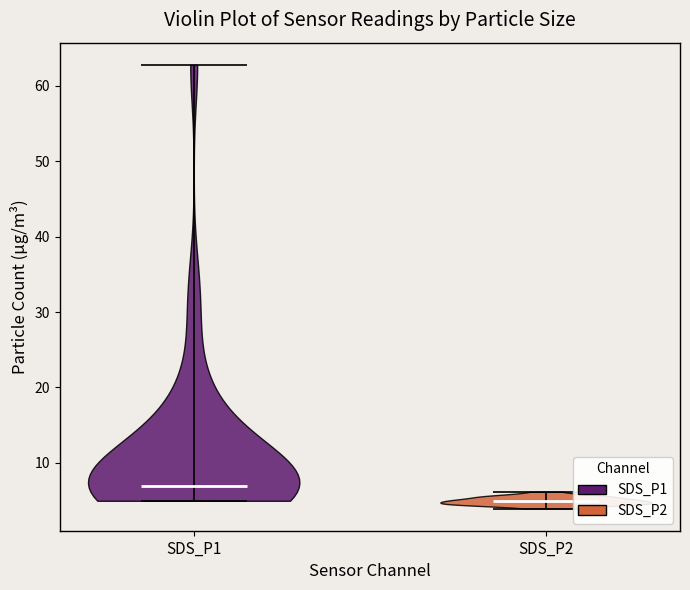

Reading left to right, read every violin against the y-axis: where its median line is, and the lowest and highest points it reaches. The values are not printed on the chart, so give them approximately, as read against the axis.

SDS_P1: median line 7, lowest point 5, highest point 63
SDS_P2: median line 5, lowest point 4, highest point 6